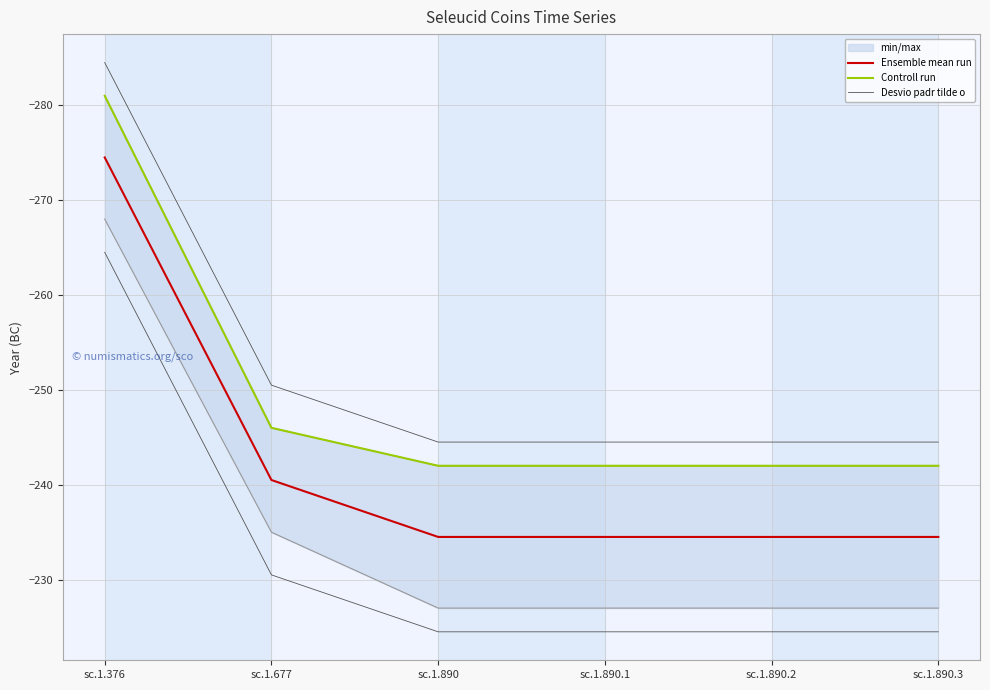

What is the average value of the Desvio padr tilde o series?

-232.2